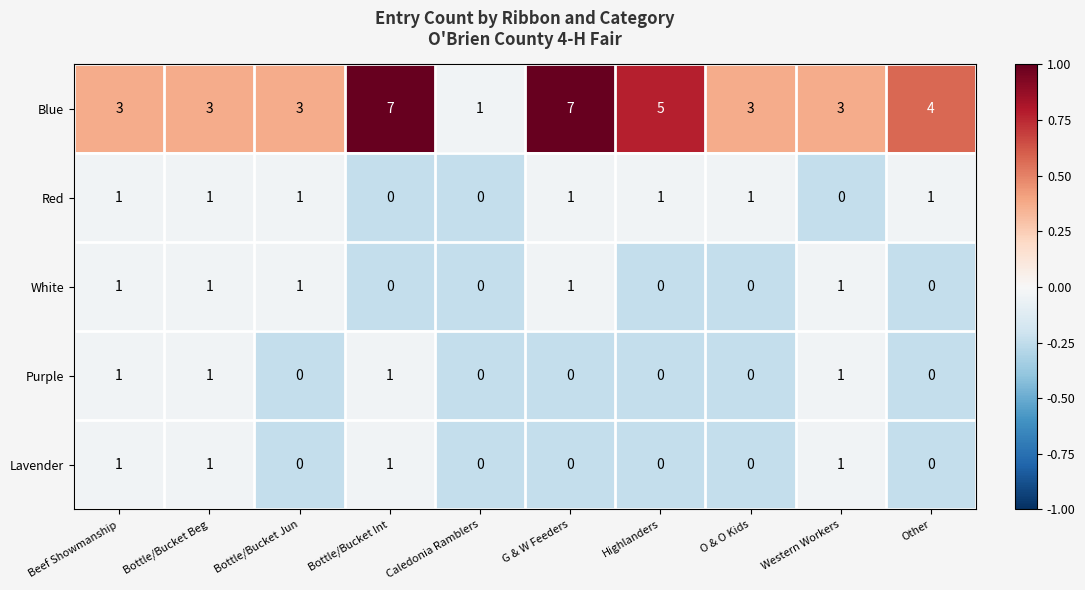

What is the minimum value shown in the chart?

0